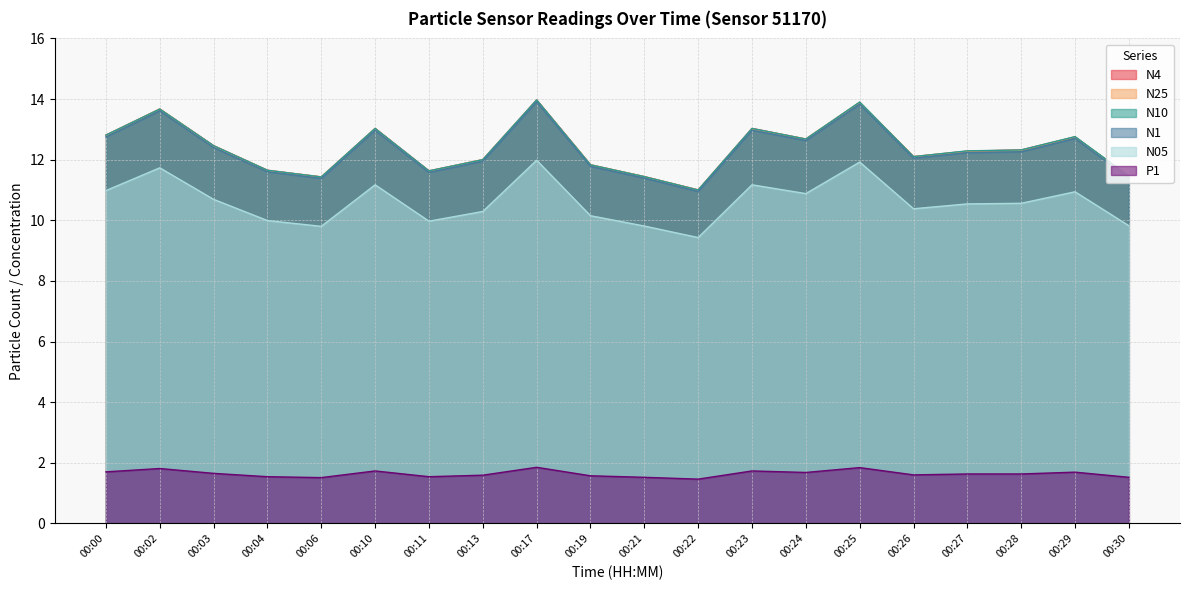

How many distinct data groups are displayed?

6